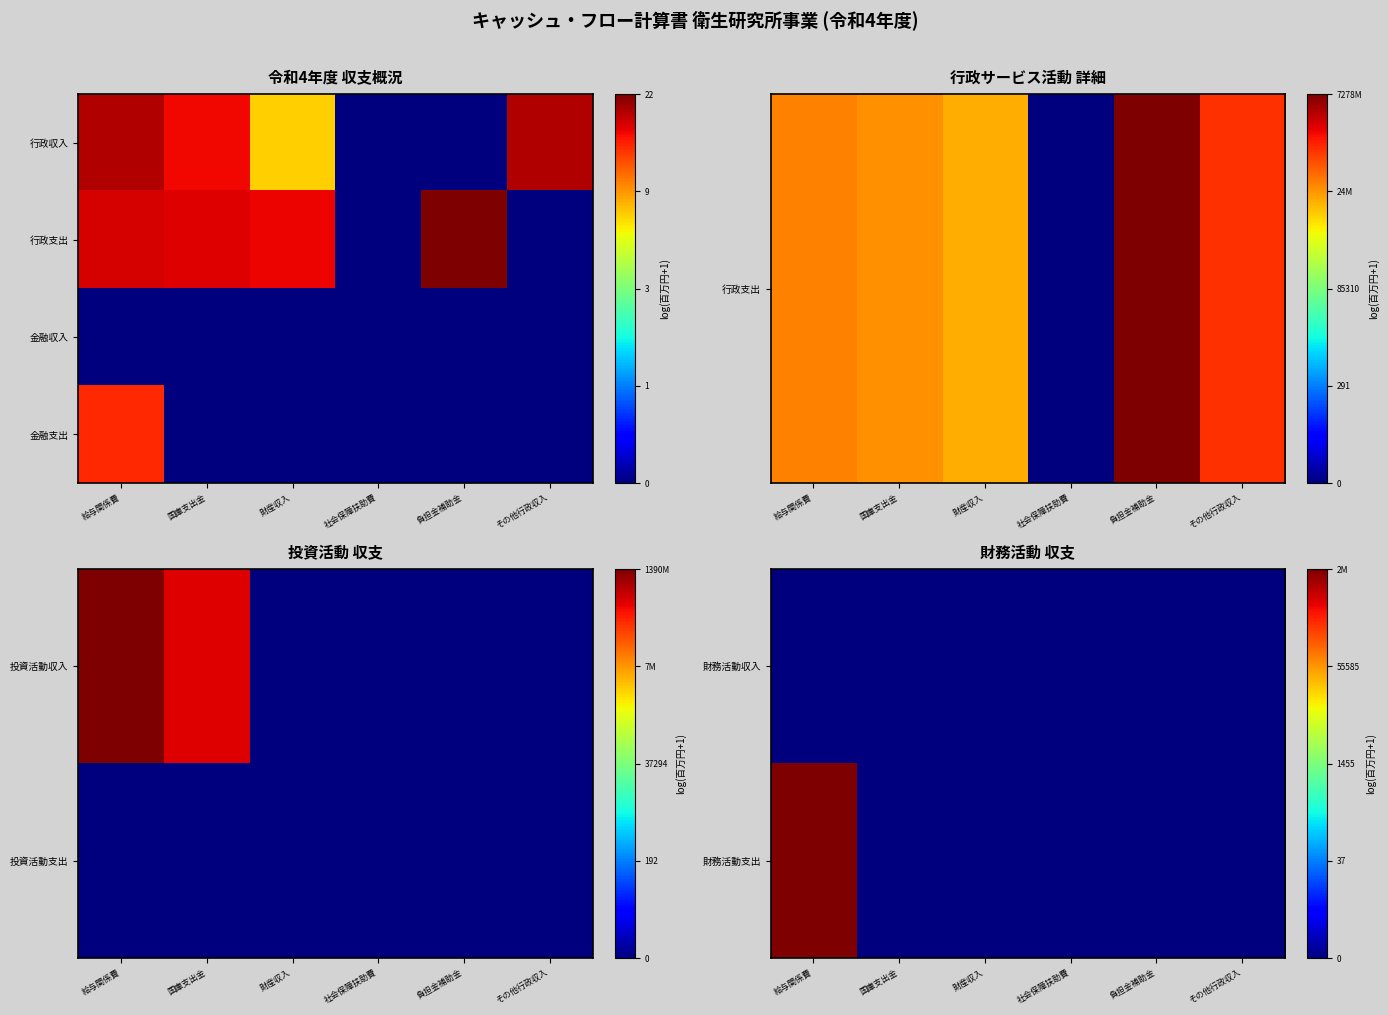

Between 財産収入 and 社会保障扶助費, which series saw the biggest shift?

財務活動収入